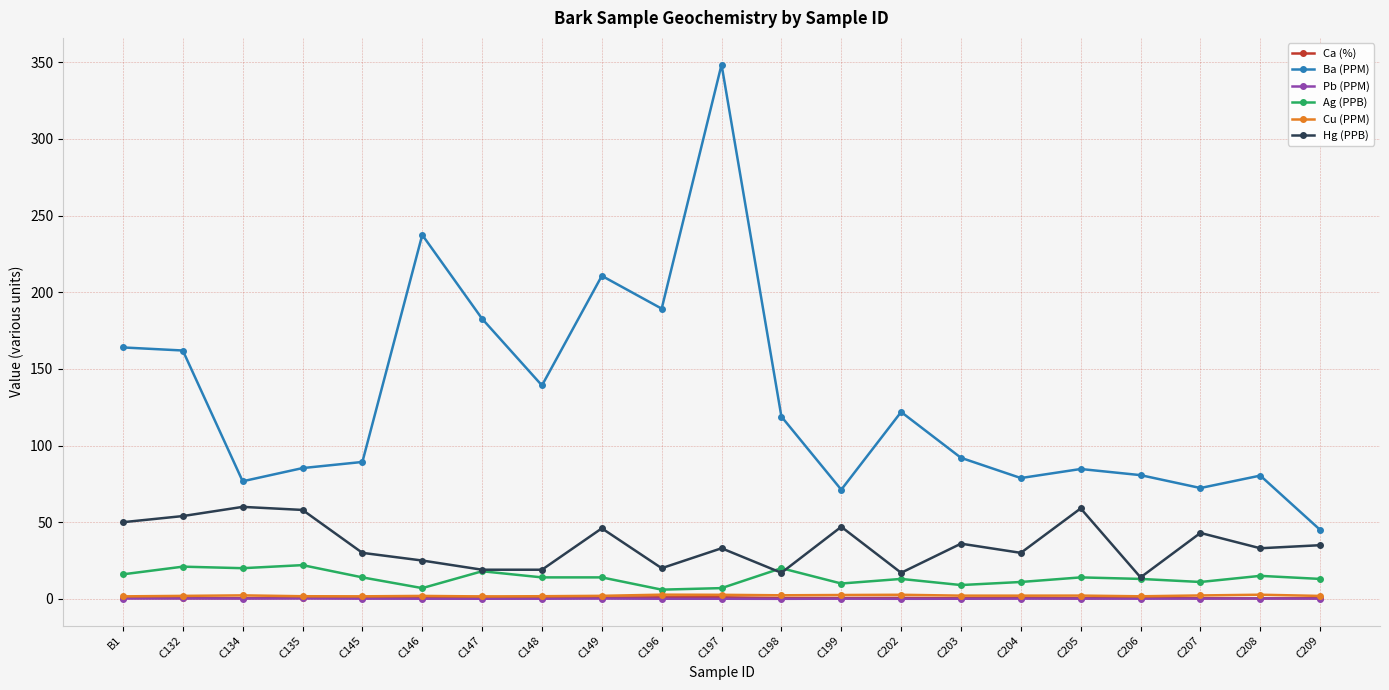

Which series has the largest range (max minus min)?

Ba (PPM)